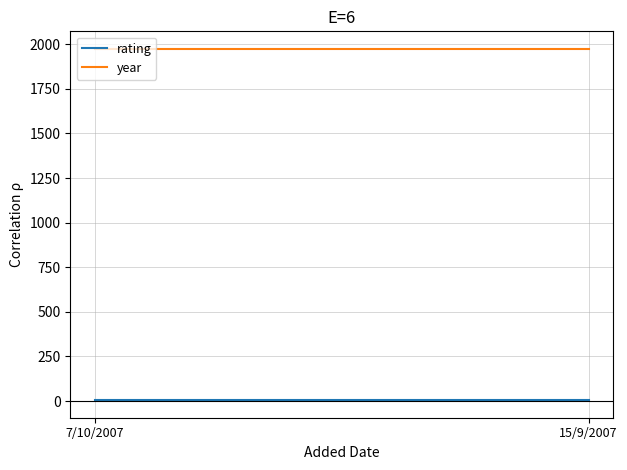

How many lines are shown in the chart?

2